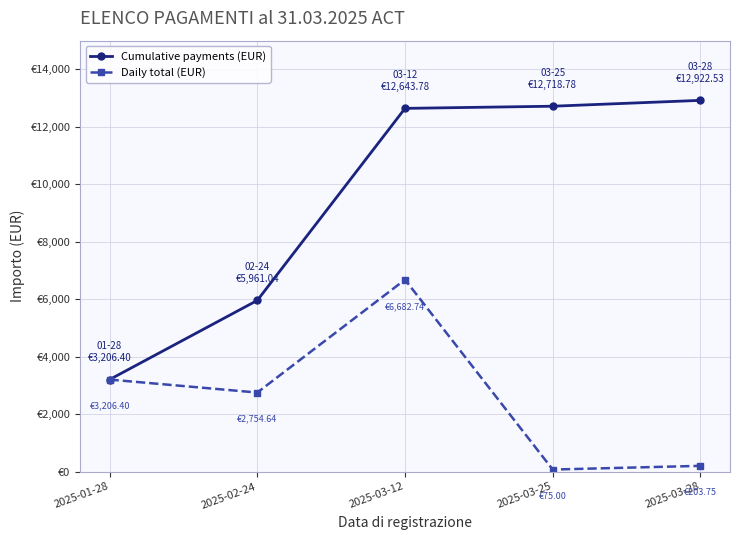

Reading right to left, extract all data points from this chart.

Cumulative payments (EUR): 12922.5	12718.8	12643.8	5961.0	3206.4
Daily total (EUR): 203.8	75.0	6682.7	2754.6	3206.4